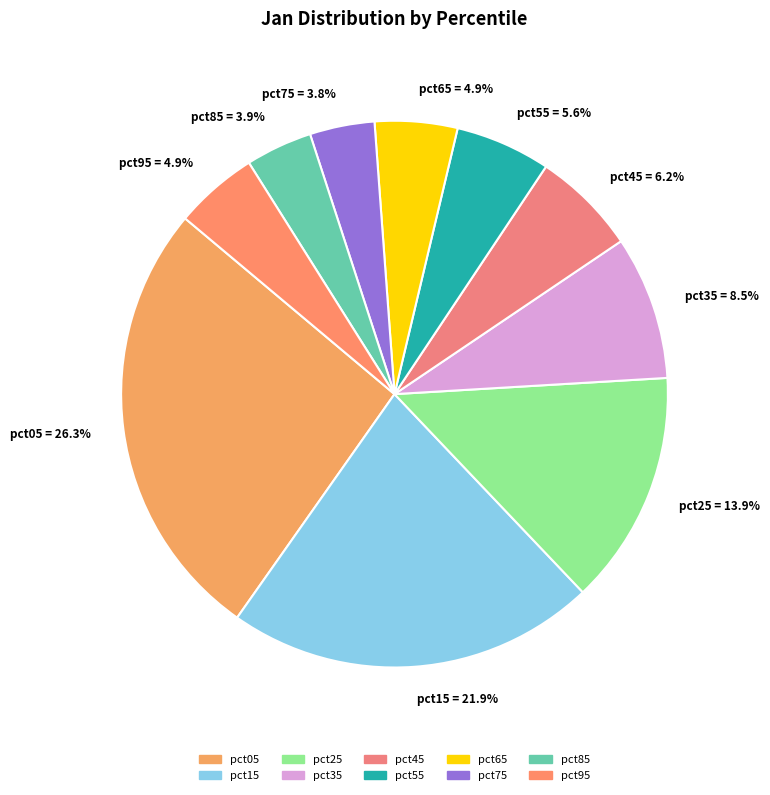

The pct35 slice represents 22% of the pie. True or false?

False